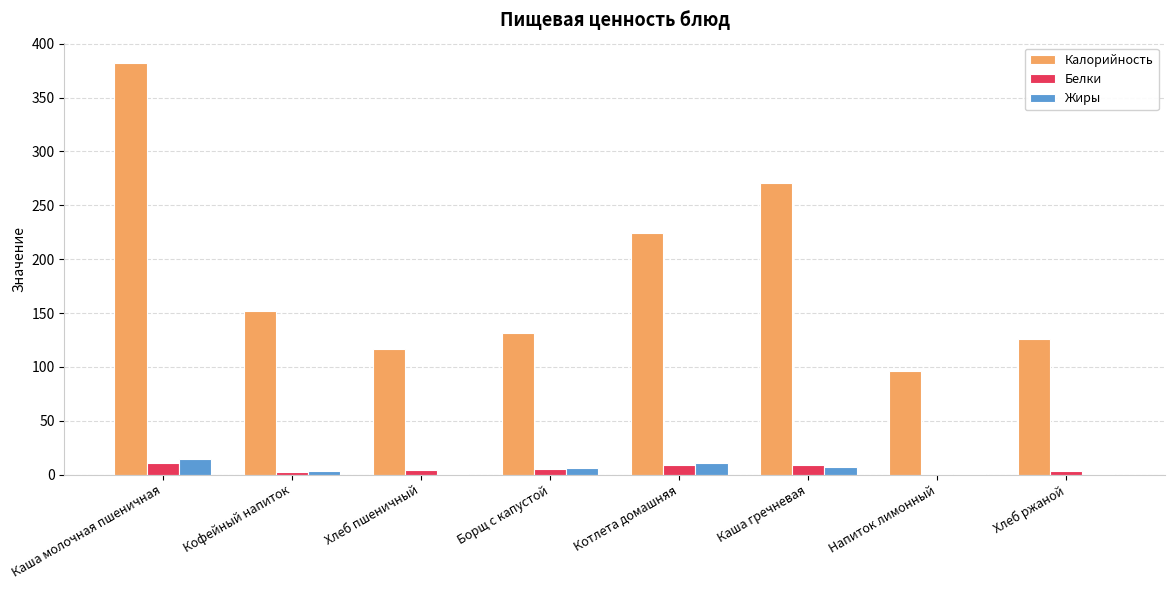

What are all the series names shown in the legend?

Калорийность, Белки, Жиры